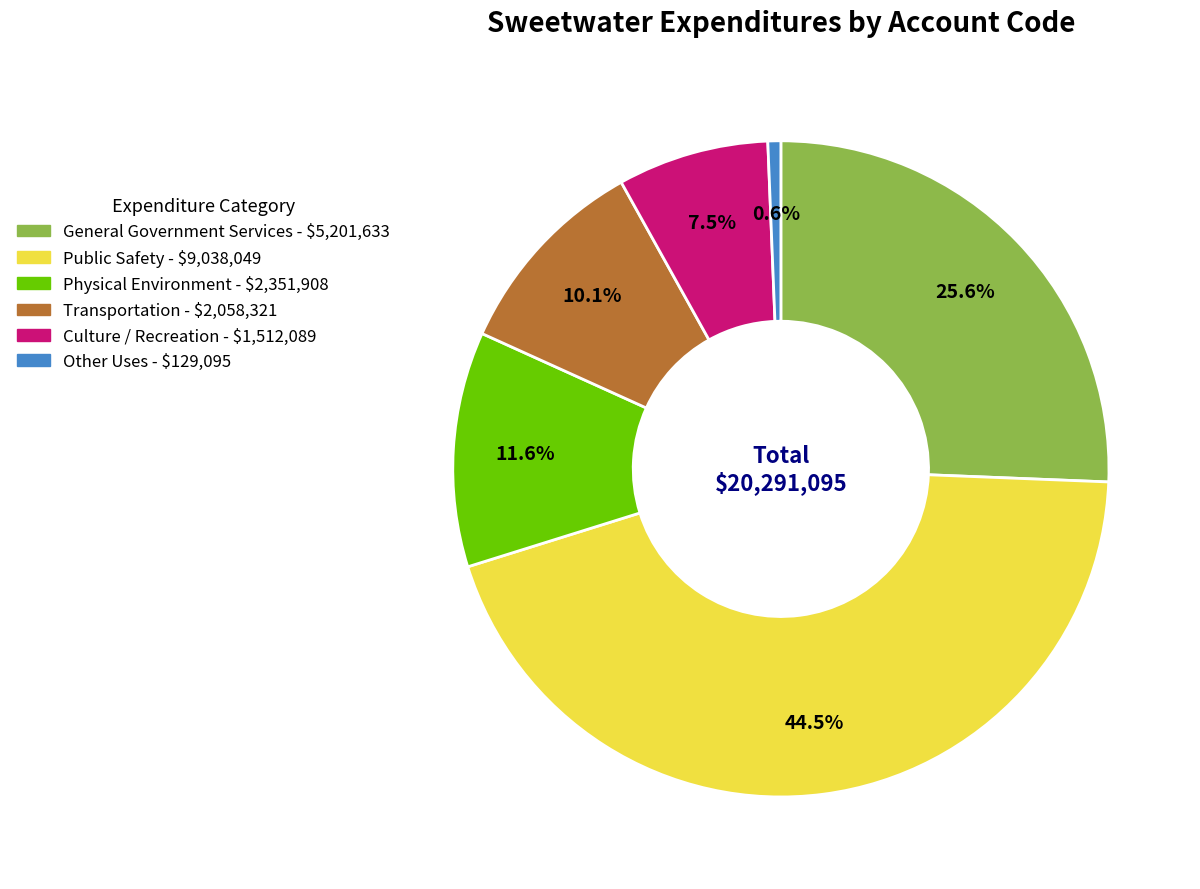

Is it true that Physical Environment is 23% of the pie?

False